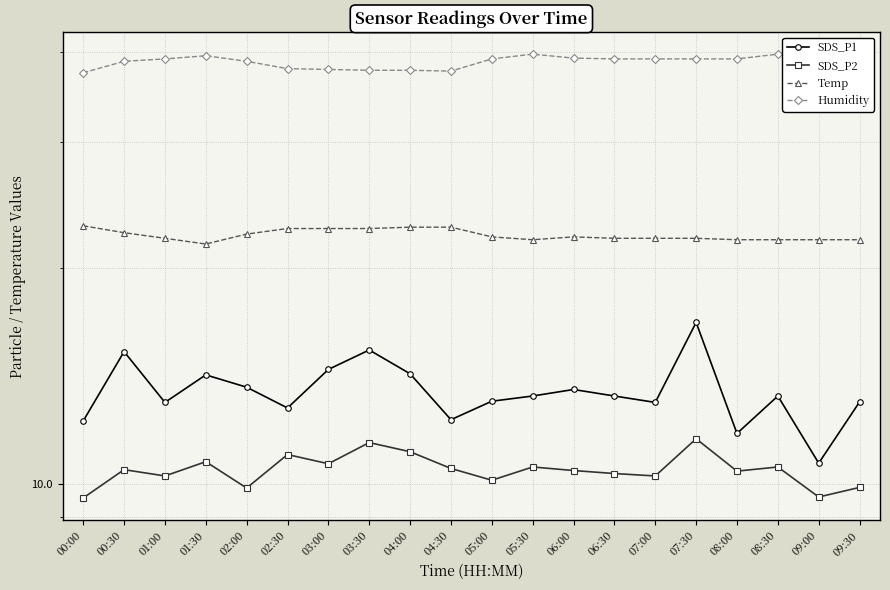

Does the chart have visible grid lines?

Yes